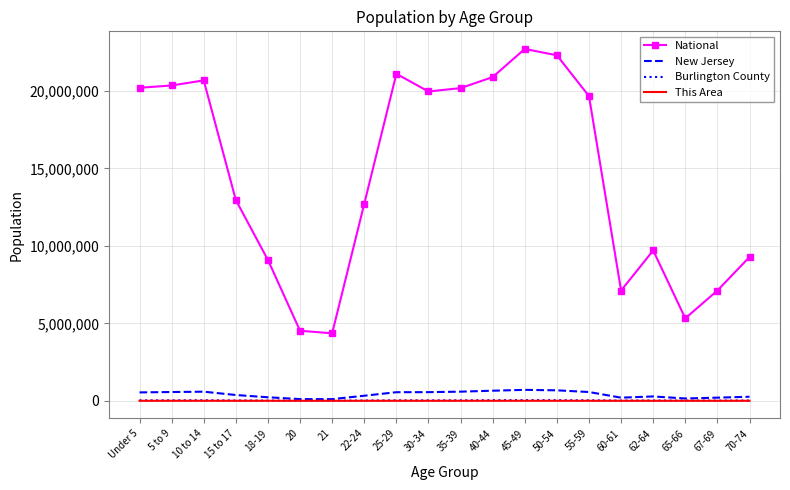

True or false: National and This Area intersect in this chart.

False